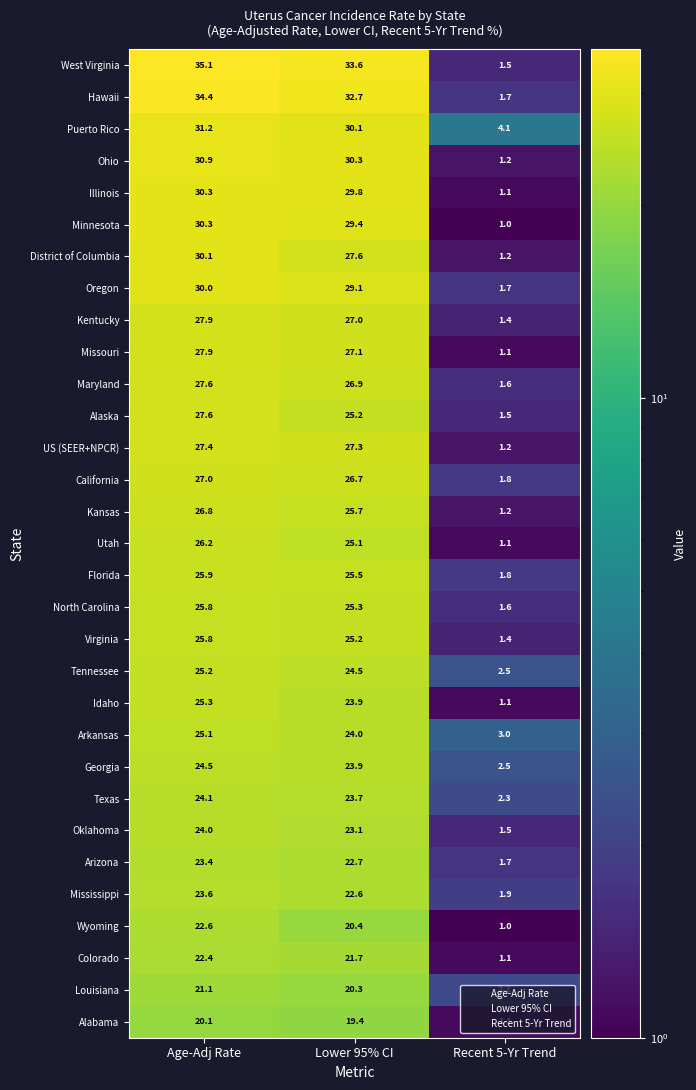

What is the greatest value displayed?

35.1